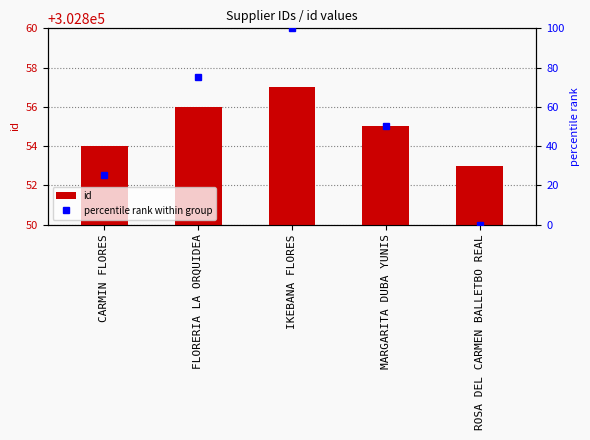

Where is id nearest to the value 302855?

MARGARITA DUBA YUNIS